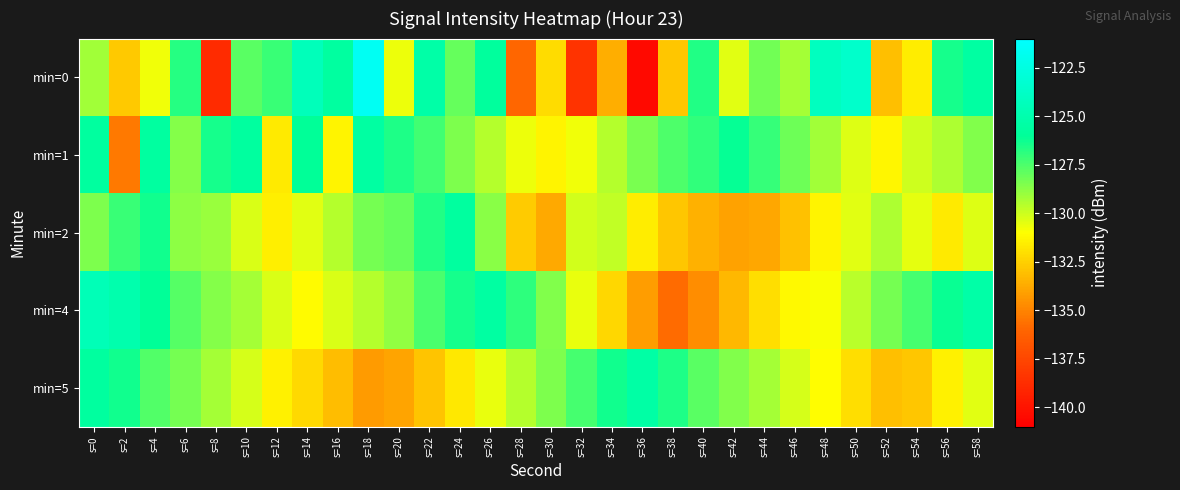

Which category has the highest value across all series?

s=18